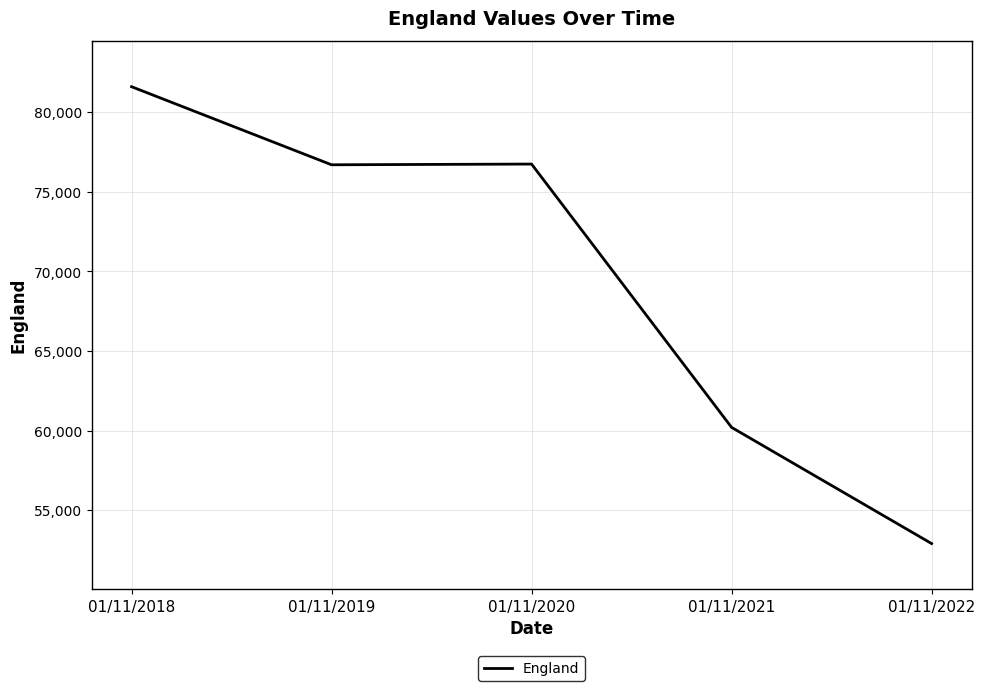

Count the number of categories in the chart.

5